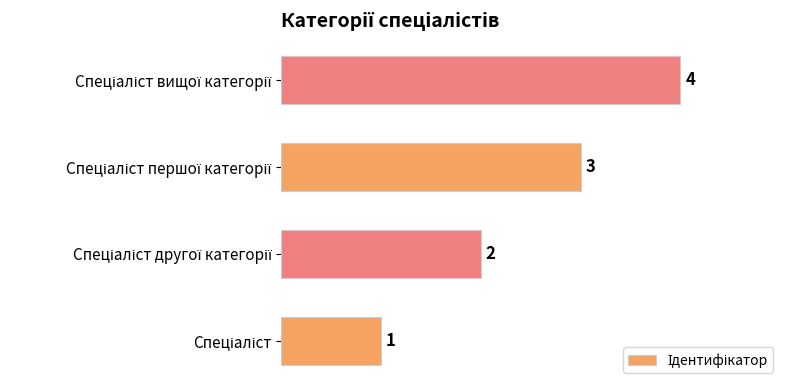

Count the values in the range 2 to 4.

3